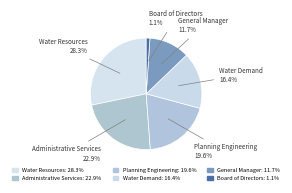

Which has a higher value, Board of Directors or Planning Engineering?

Planning Engineering